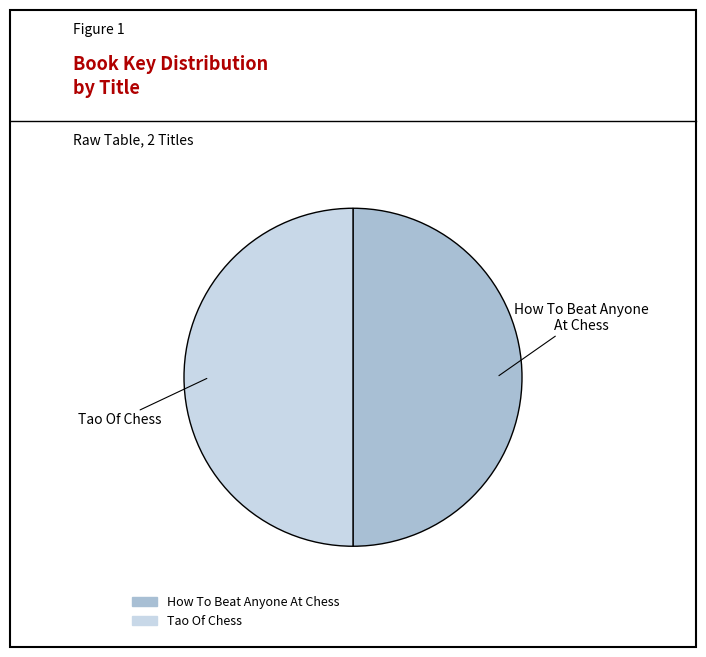

Combined, do How To Beat Anyone At Chess and Tao Of Chess account for over 50%?

Yes